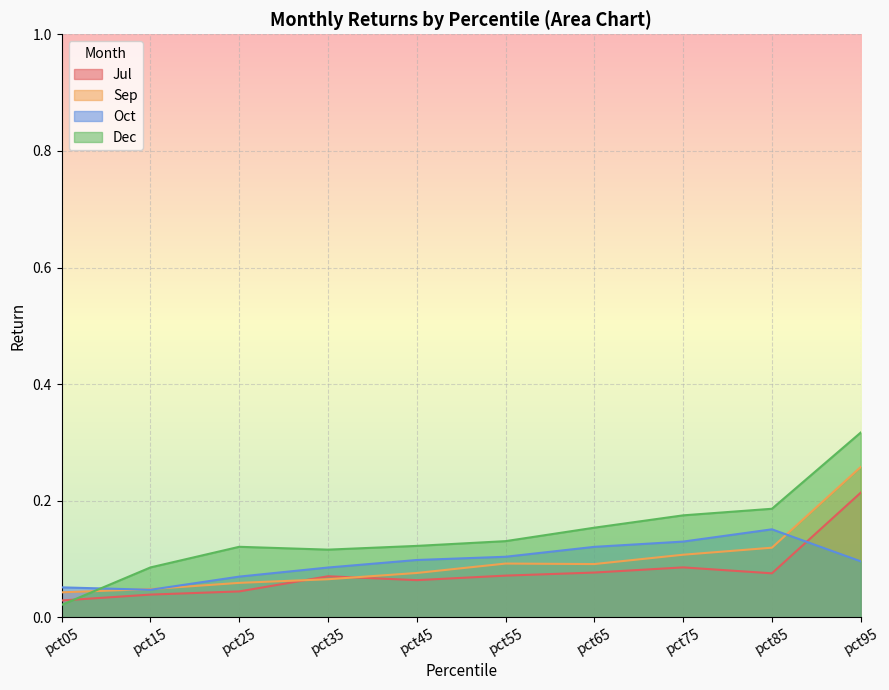

Reading left to right, extract all data points from this chart.

Jul: 0.0	0.0	0.0	0.1	0.1	0.1	0.1	0.1	0.1	0.2
Sep: 0.0	0.0	0.1	0.1	0.1	0.1	0.1	0.1	0.1	0.3
Oct: 0.1	0.0	0.1	0.1	0.1	0.1	0.1	0.1	0.2	0.1
Dec: 0.0	0.1	0.1	0.1	0.1	0.1	0.2	0.2	0.2	0.3